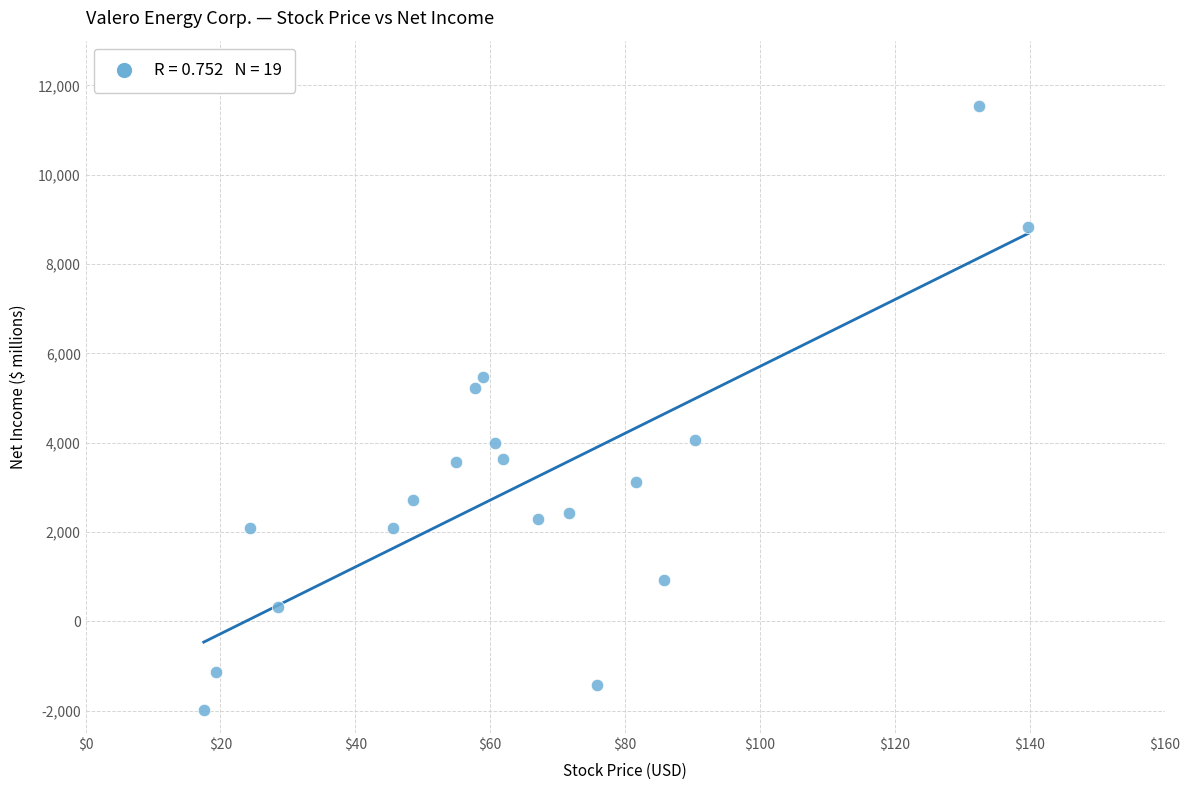

What Y value in the scatter plot is closest to 4773?

5234